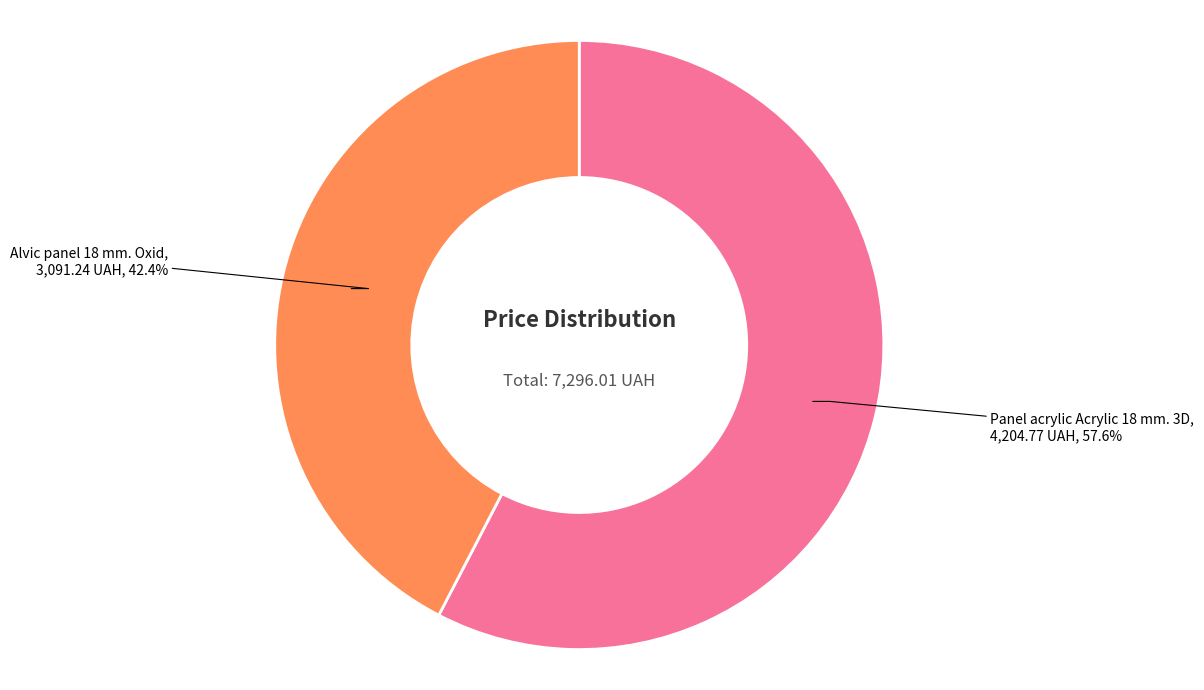

Is there any slice that represents more than half of the pie?

Yes